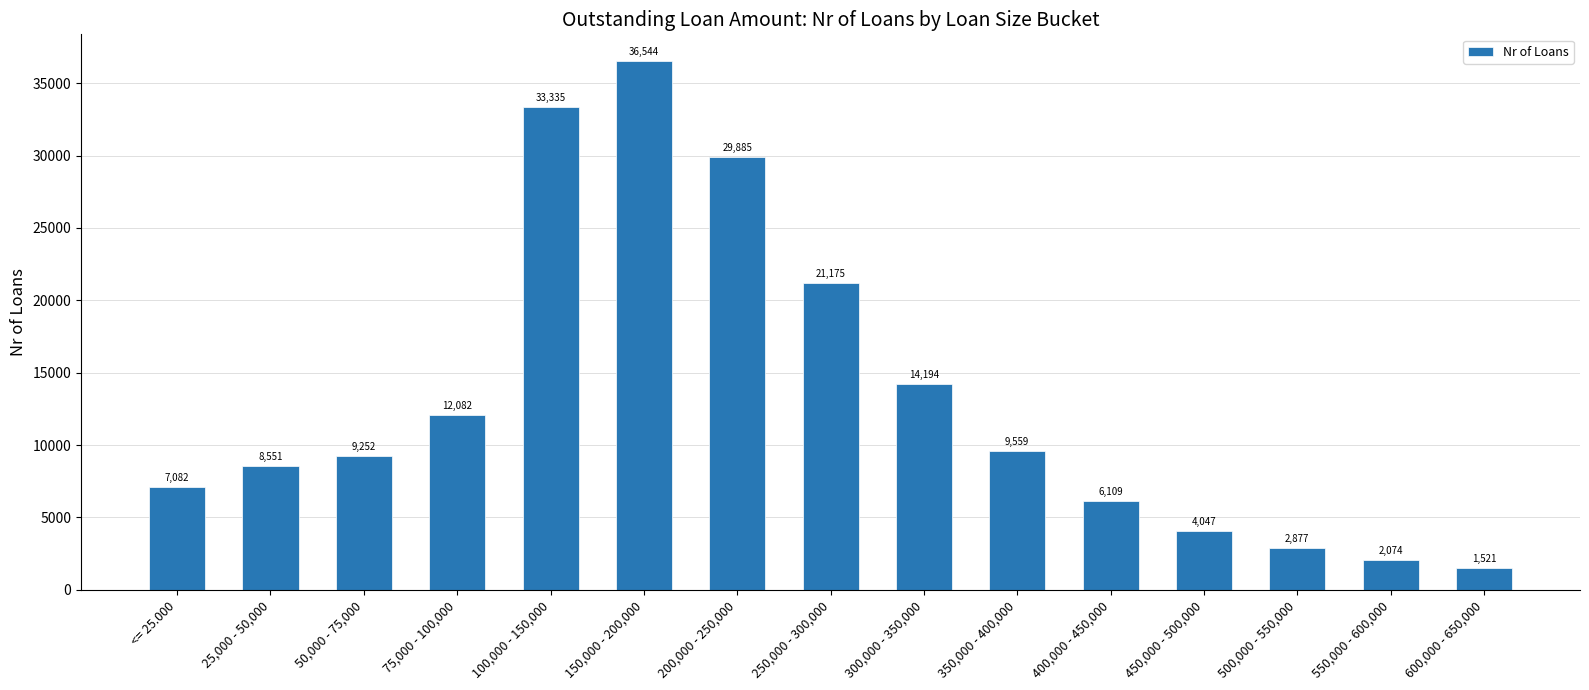

What is the label of the 3rd bar from the left?

50,000 - 75,000